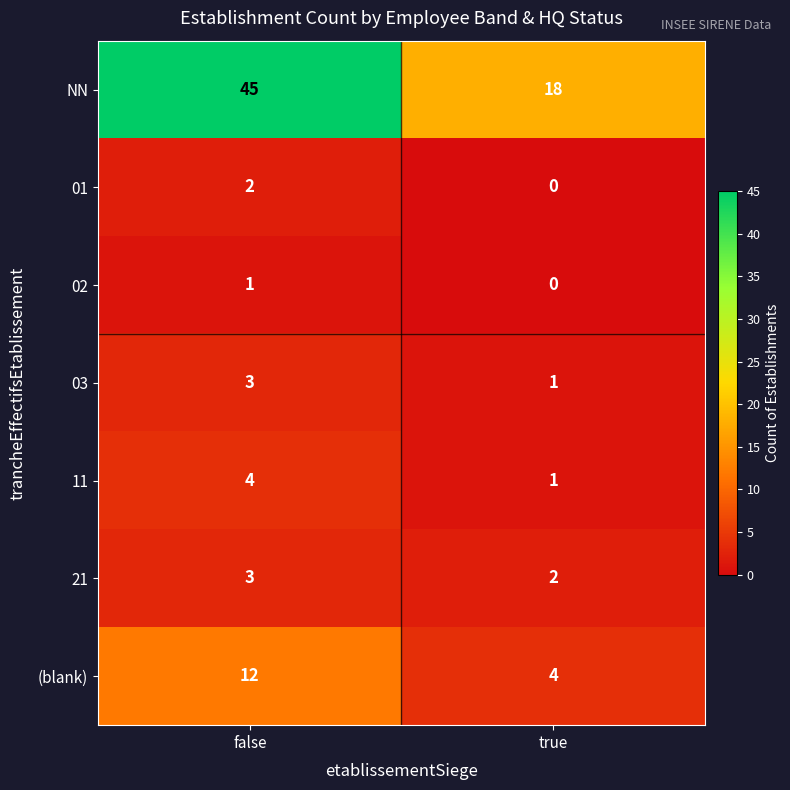

True or false: 21 has a value of 3 at true.

False